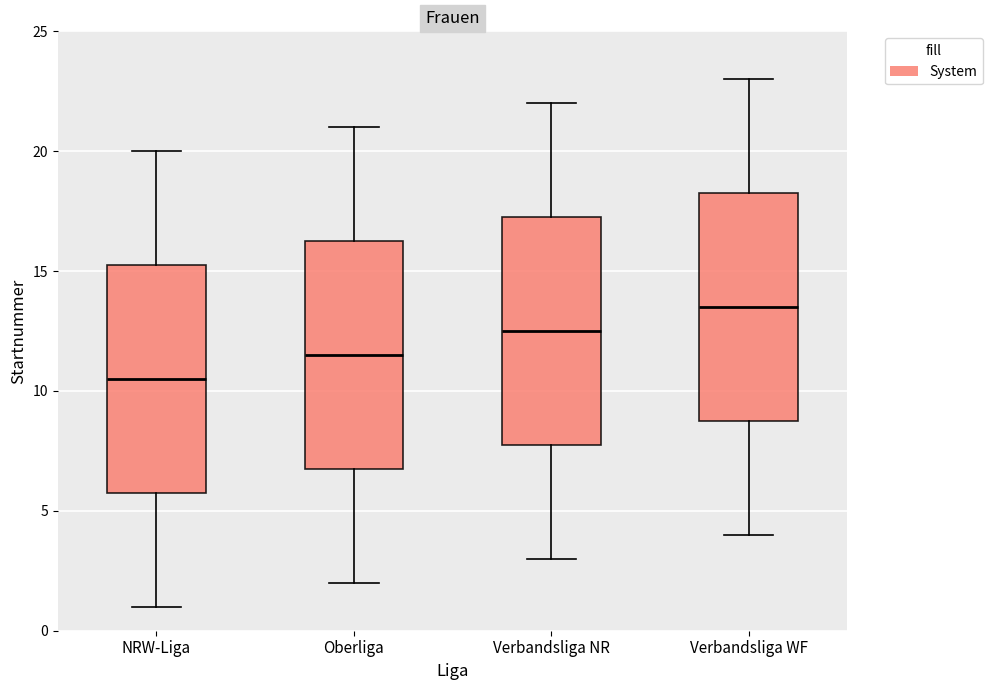

Which box's median line is the highest?

Verbandsliga WF